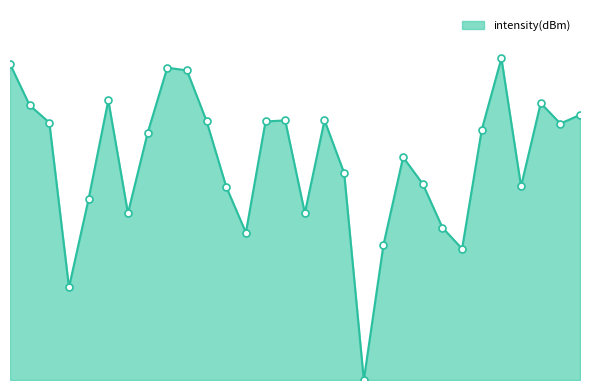

Where is the first local maximum?

10